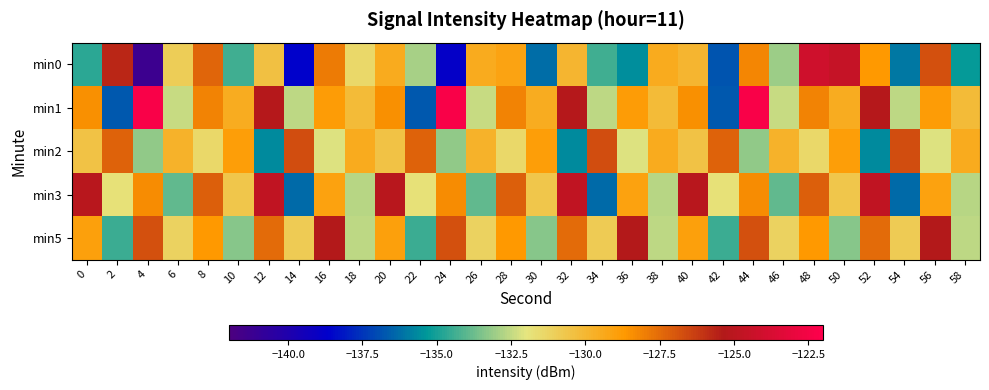

Which label corresponds to the smallest value in the chart?

4